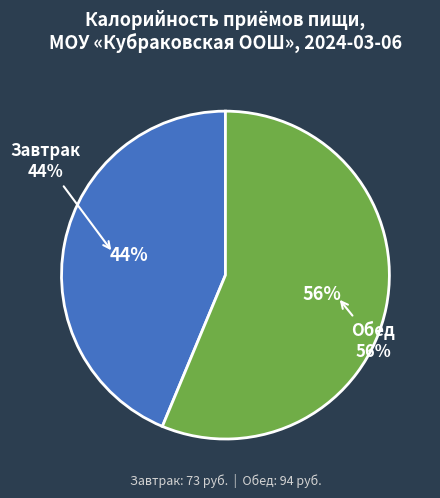

Is Завтрак the majority of the pie?

No